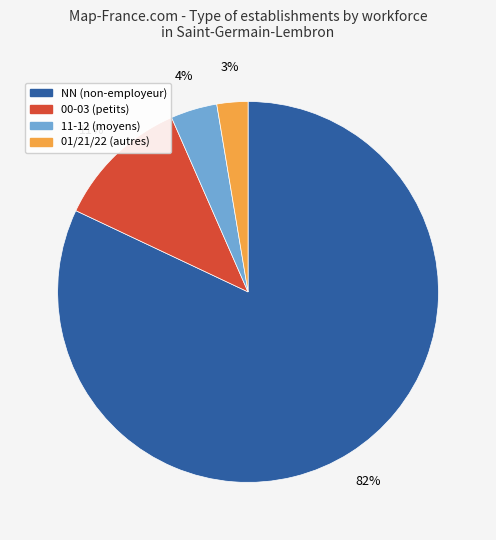

To the nearest percent, what is the average slice percentage?

25%